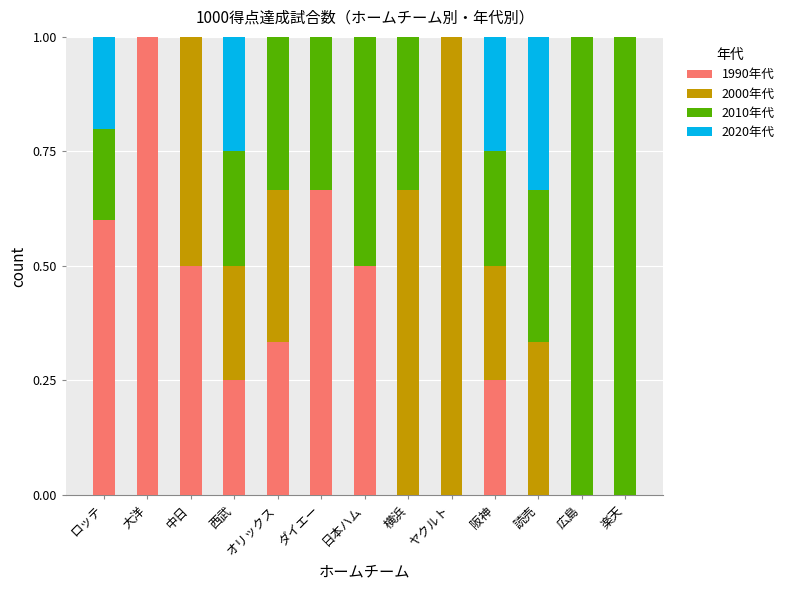

Is it true that 1990年代 equals 0.2 at 阪神?

True